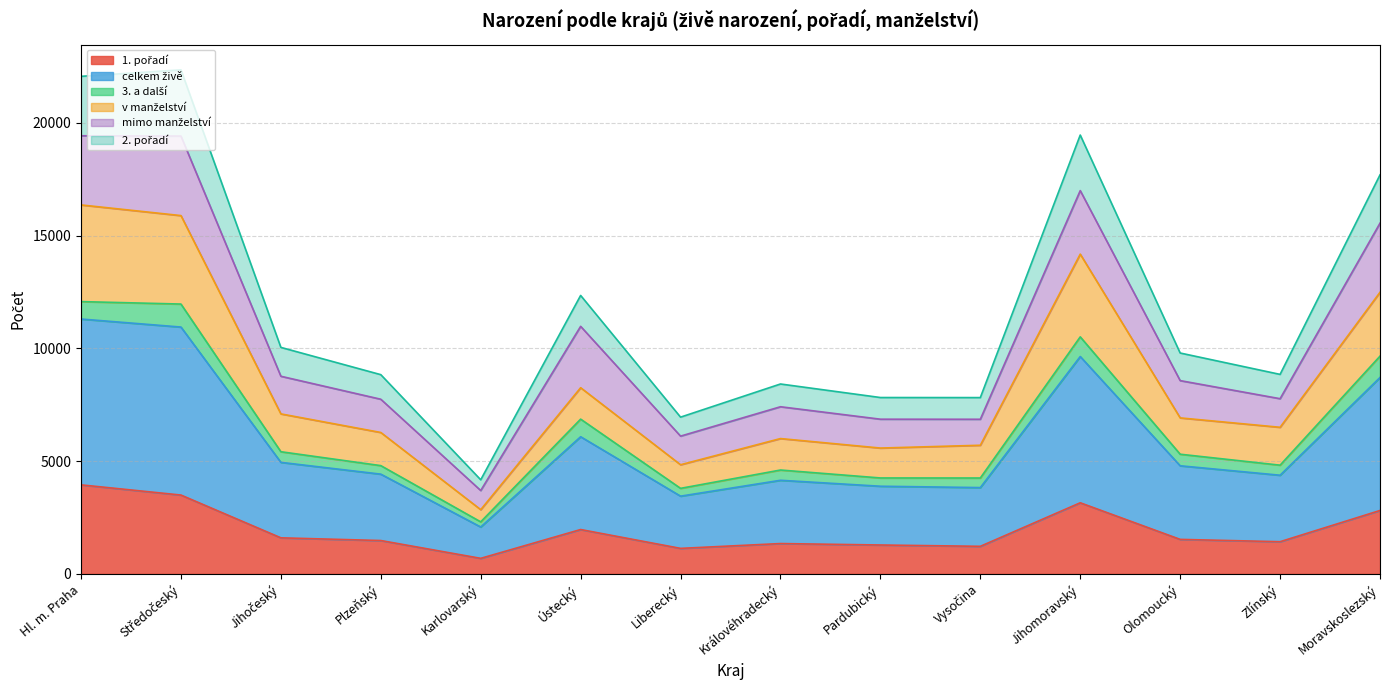

At which category does 2. pořadí reach its first local valley?

Karlovarský